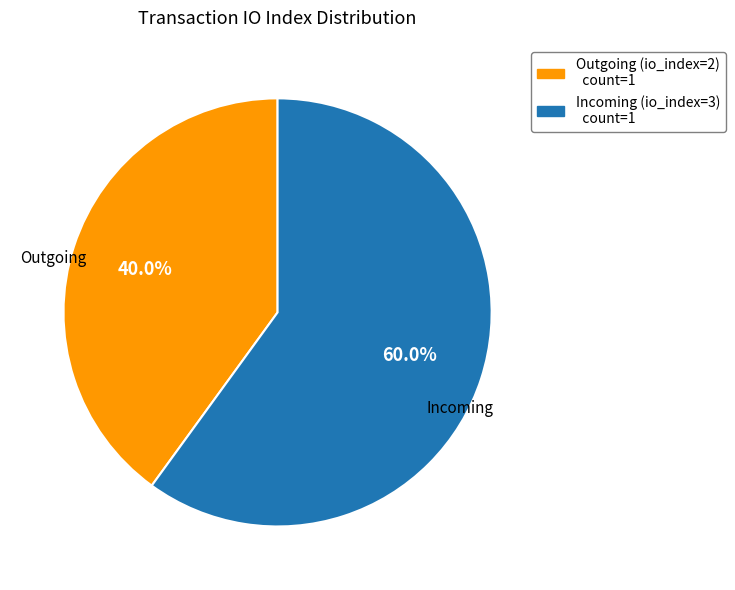

Is there any slice that represents more than half of the pie?

Yes